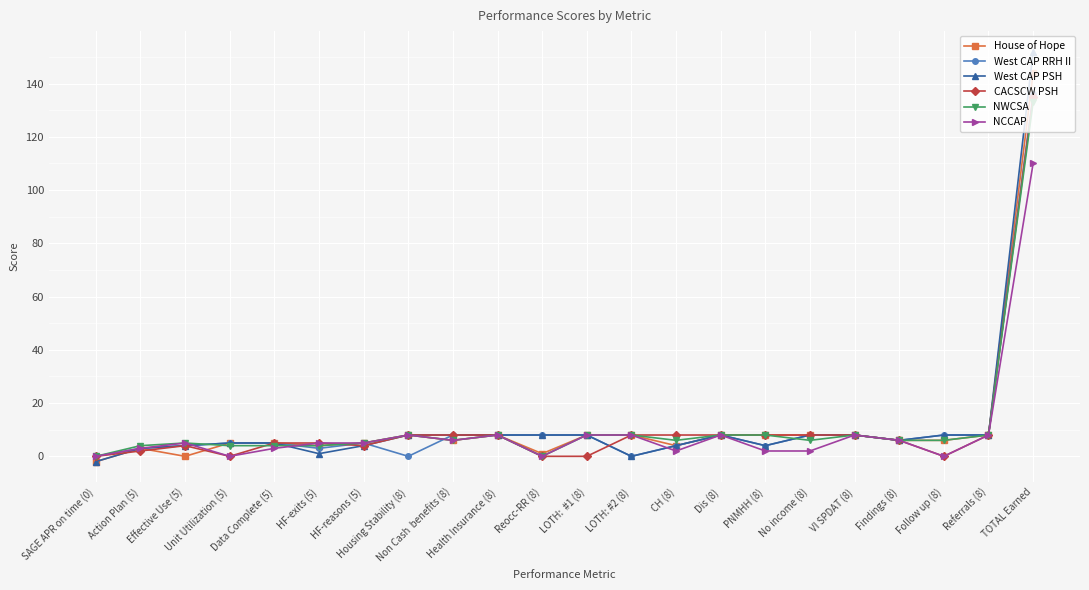

What are all the series names shown in the legend?

House of Hope, West CAP RRH II, West CAP PSH, CACSCW PSH, NWCSA, NCCAP